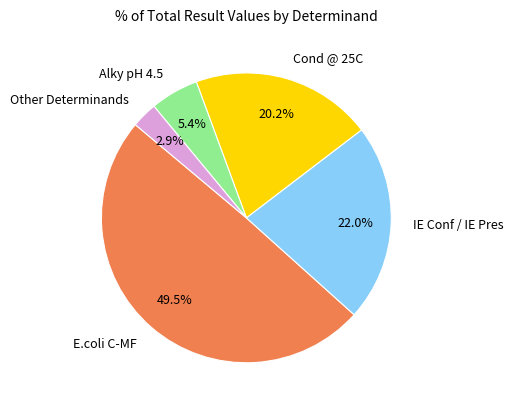

Does any single category account for the majority?

No